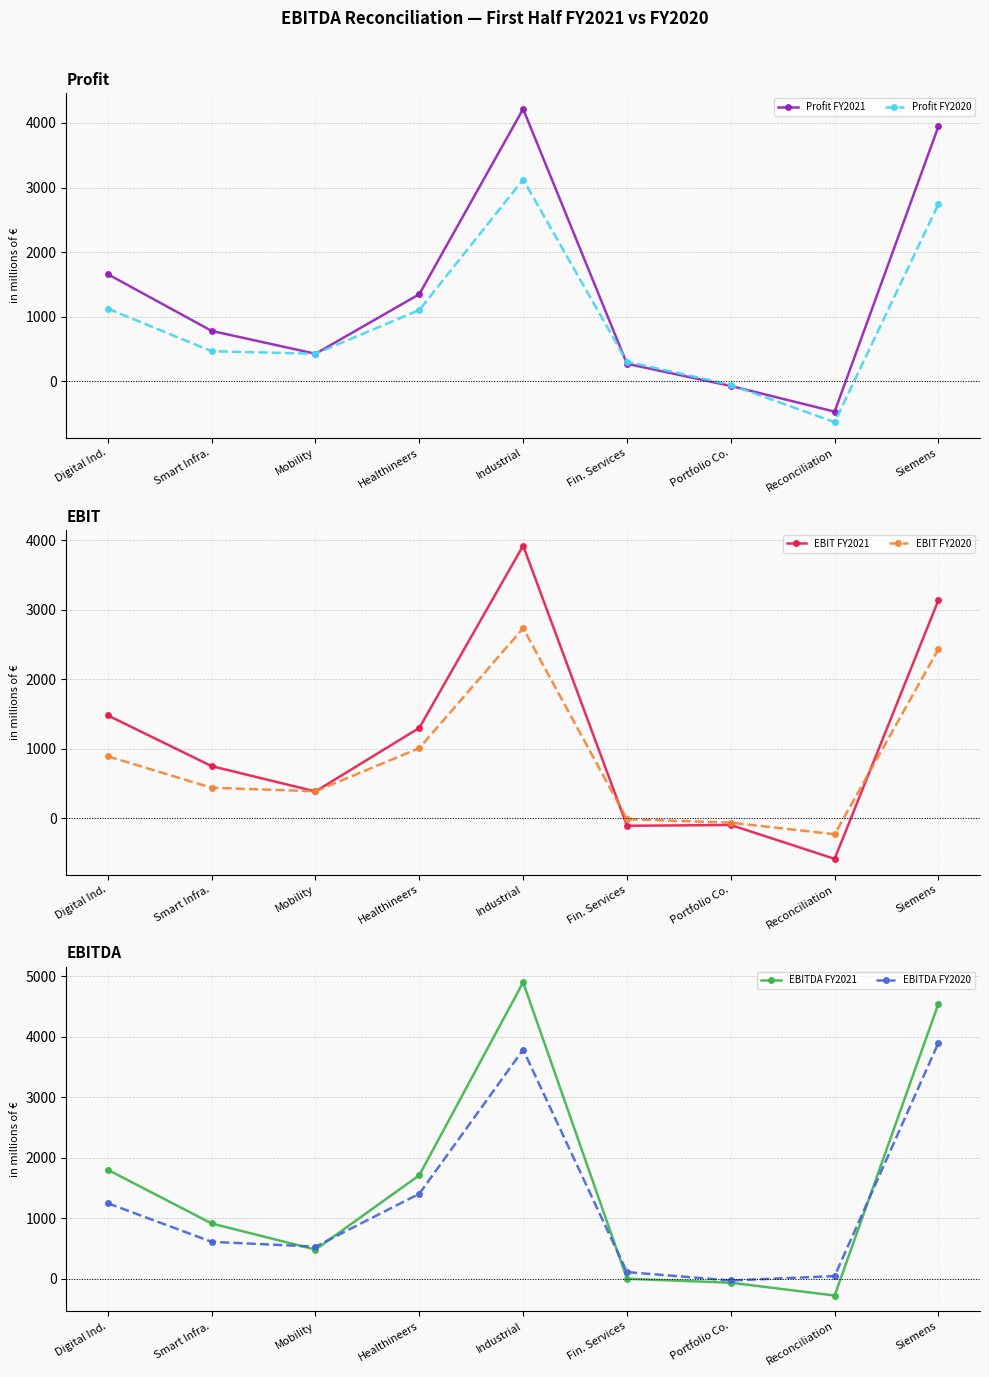

The value of Profit FY2021 at Mobility is 89. True or false?

False